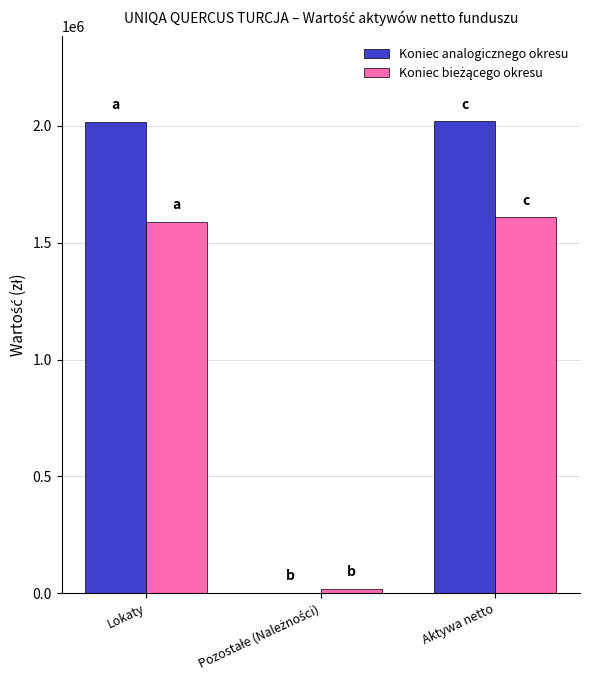

True or false: Koniec analogicznego okresu has a value of 2017460.1 at Lokaty.

True